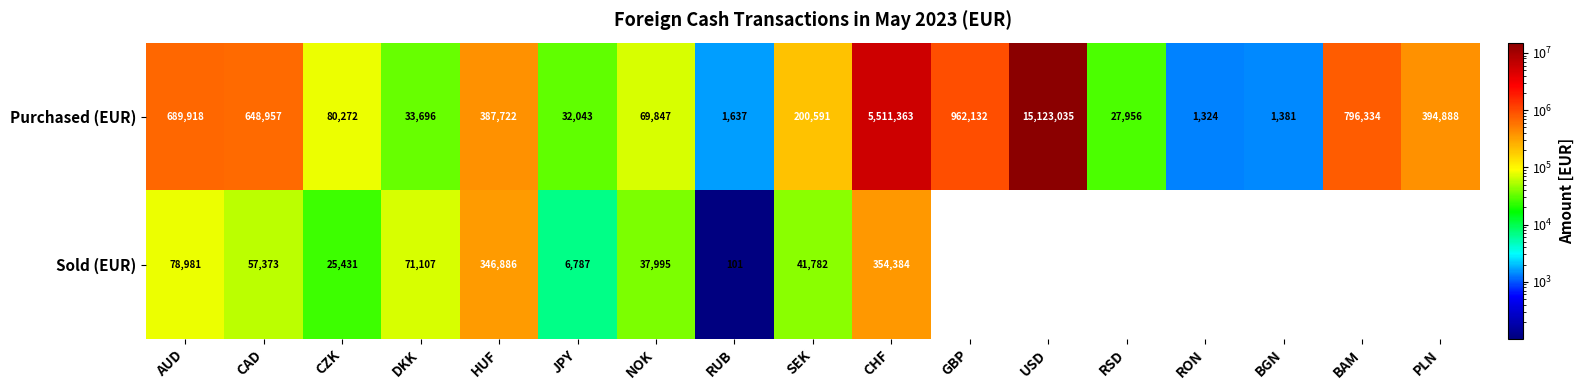

What is the average value of the Purchased (EUR) series?

1468417